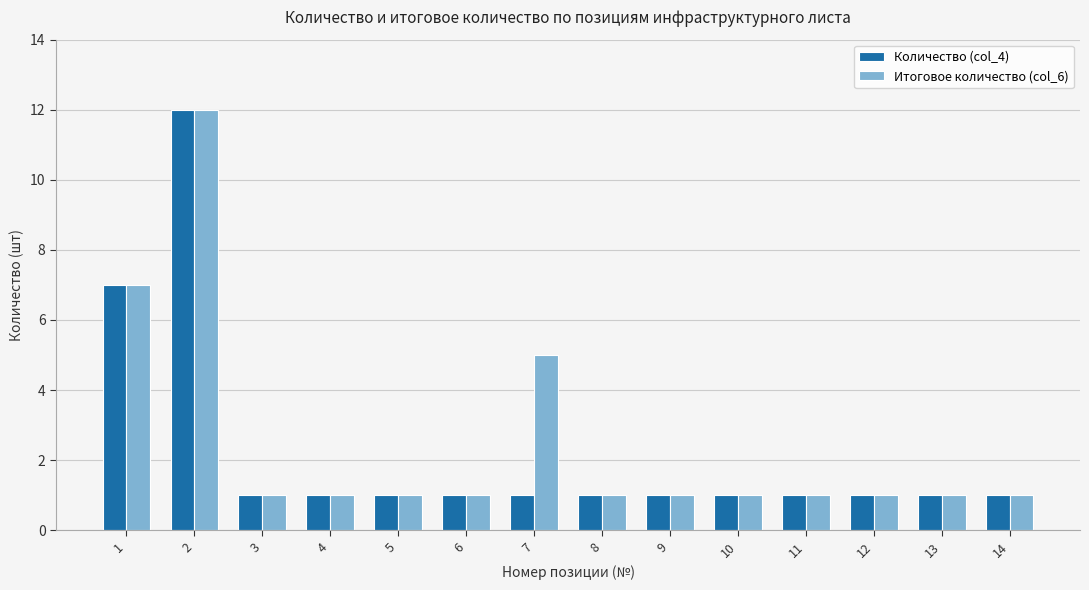

Reading left to right, what are all the values shown in this chart?

Количество (col_4): 7	12	1	1	1	1	1	1	1	1	1	1	1	1
Итоговое количество (col_6): 7	12	1	1	1	1	5	1	1	1	1	1	1	1